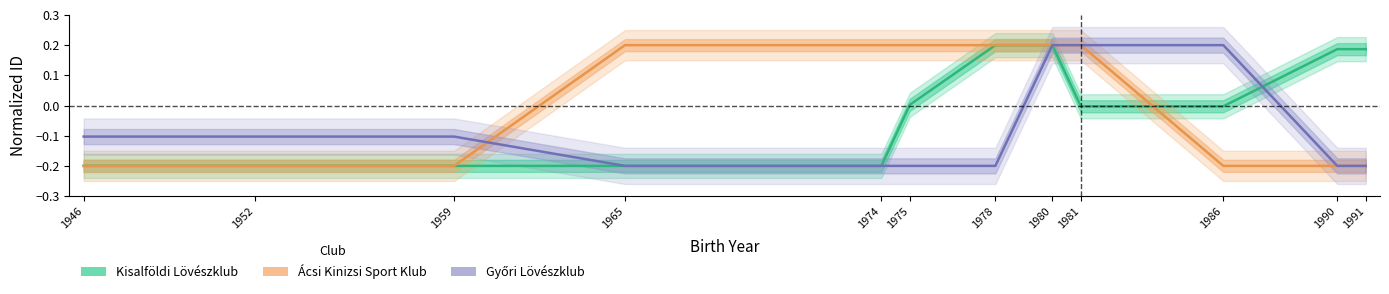

Count the number of data series in this chart.

3